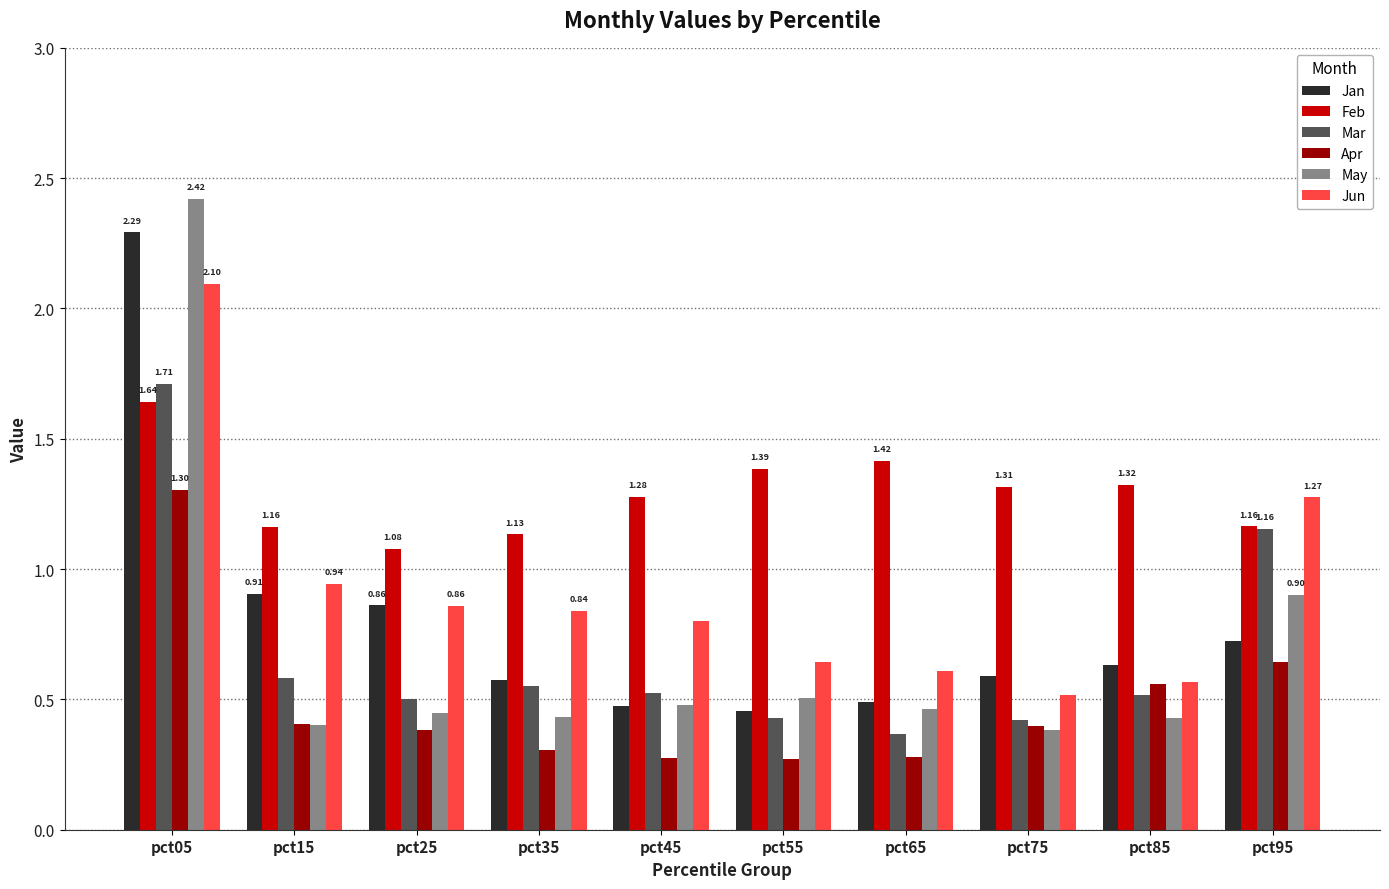

What is the sum of all Feb values?

12.9